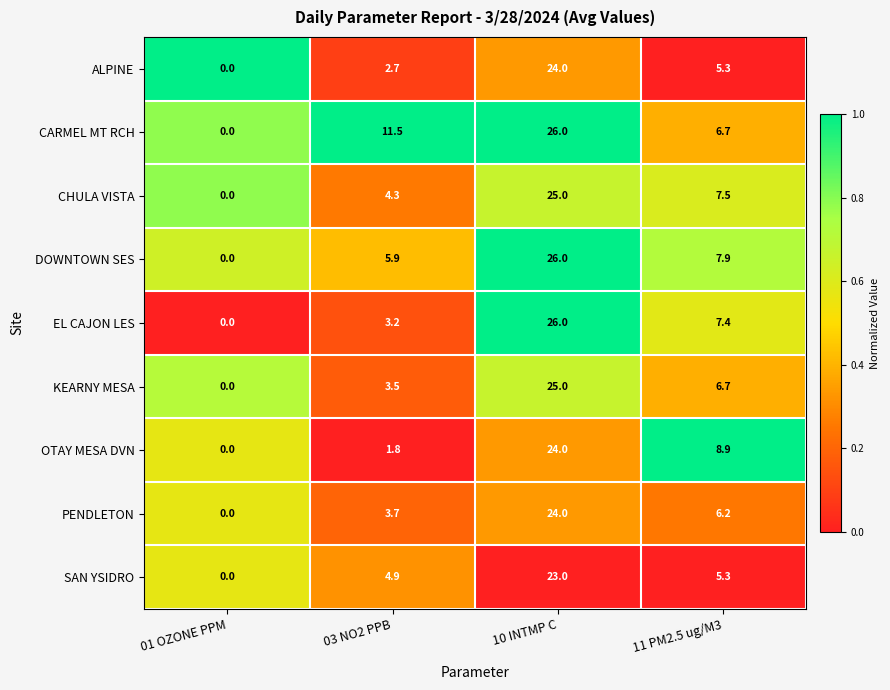

List the labels in order of KEARNY MESA value, largest first.

10 INTMP C, 11 PM2.5 ug/M3, 03 NO2 PPB, 01 OZONE PPM